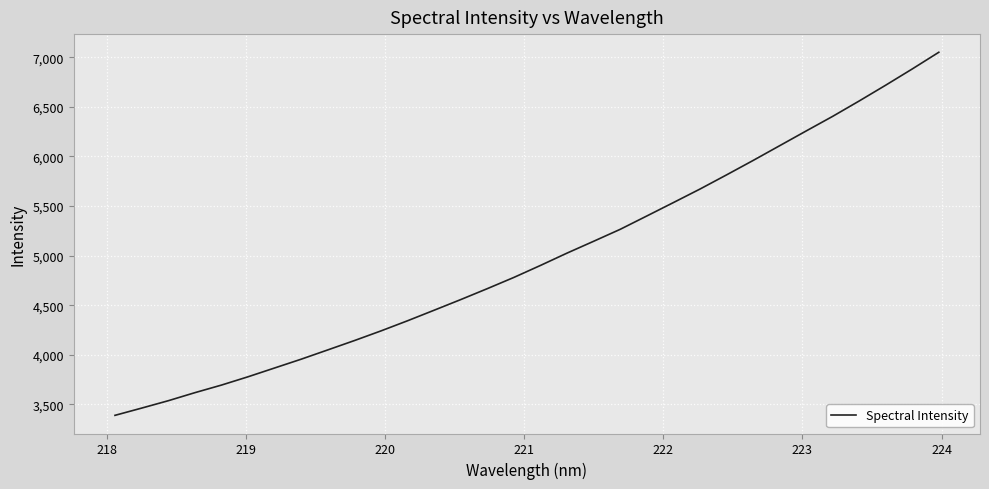

What is the greatest value displayed?

7051.8